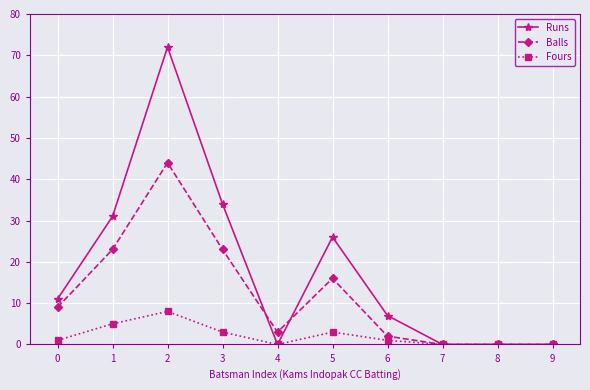

At which category is the sum across all series the highest?

2